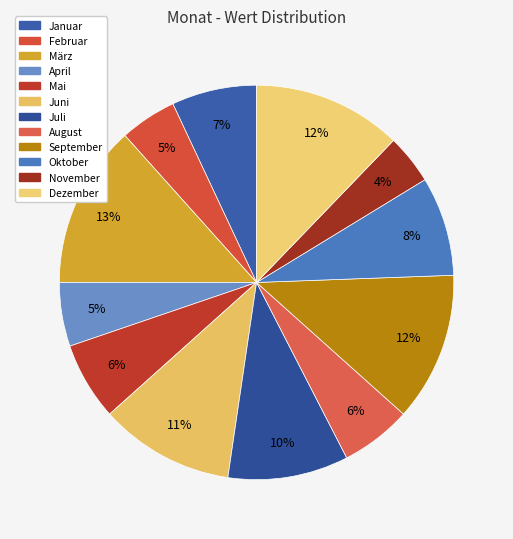

Which slice is the smallest?

November